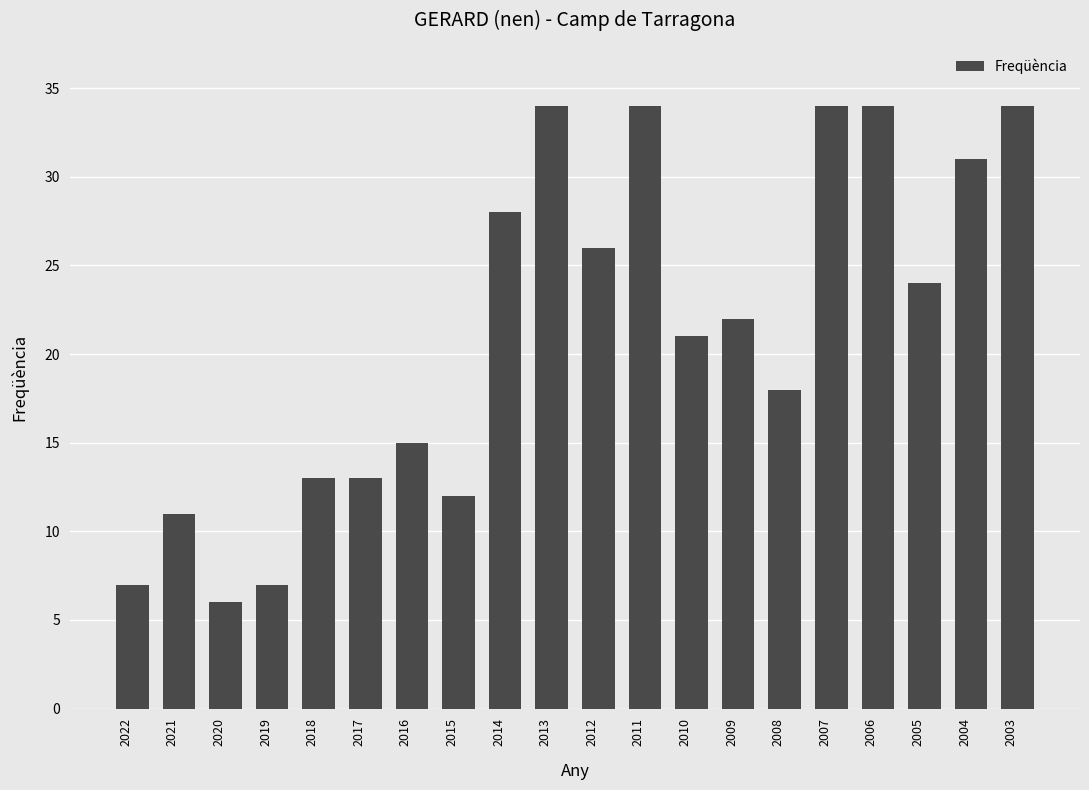

Which category has the lowest value across all series?

2020